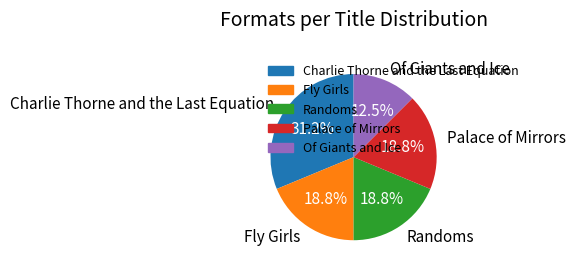

Is Palace of Mirrors the majority of the pie?

No